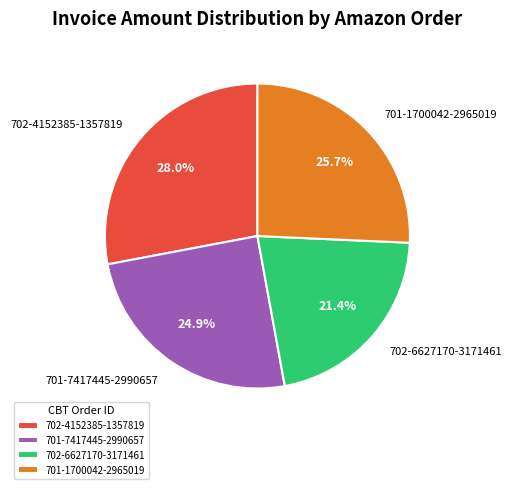

What percentage do 701-7417445-2990657 and 702-4152385-1357819 together represent?

52.9%